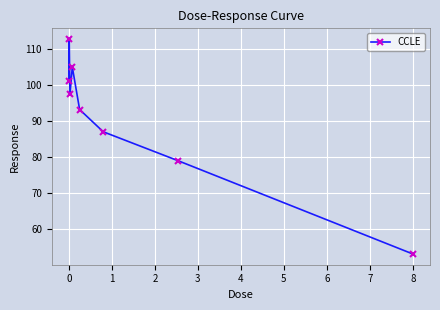

What is the minimum value shown in the chart?

53.0